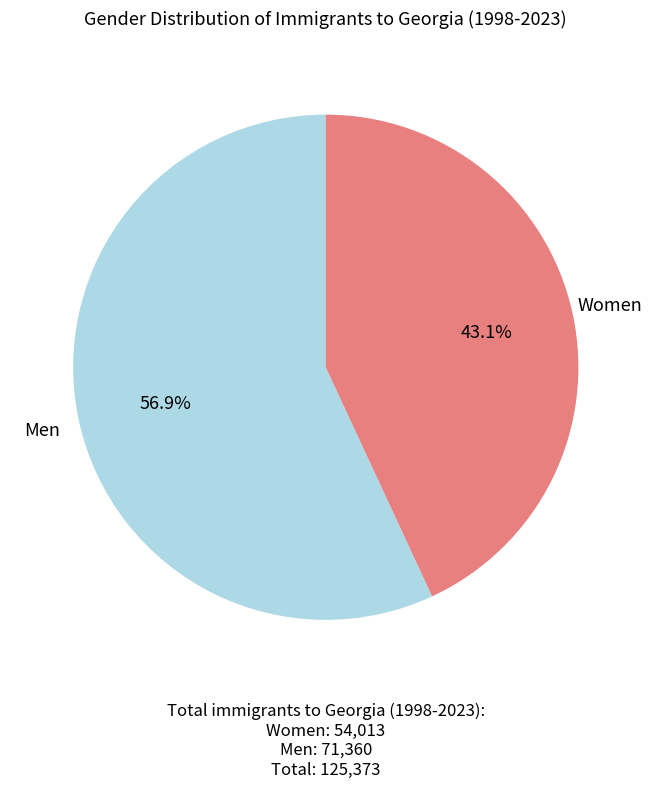

Is there any slice that represents more than half of the pie?

Yes